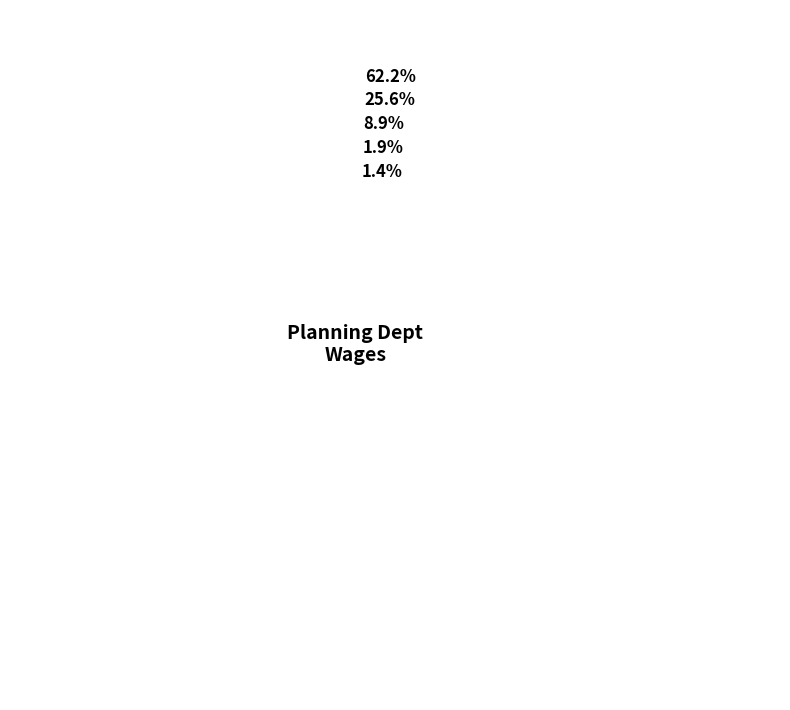

How many slices are in this pie chart?

5